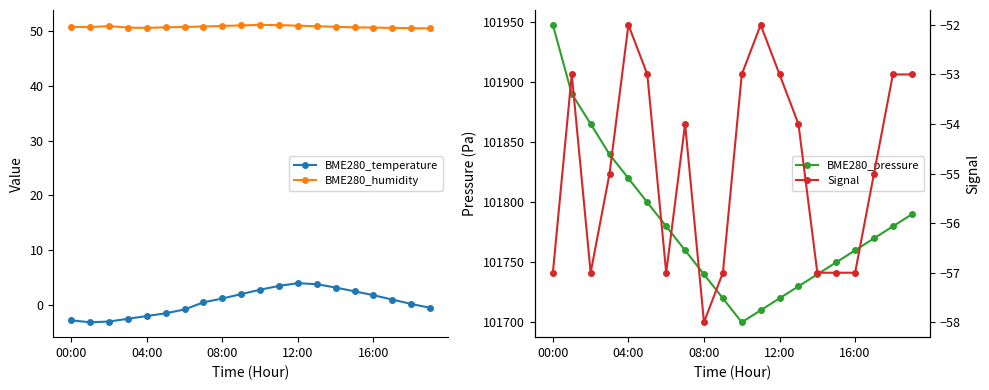

Where does the BME280_temperature series first go above 1?

08:00